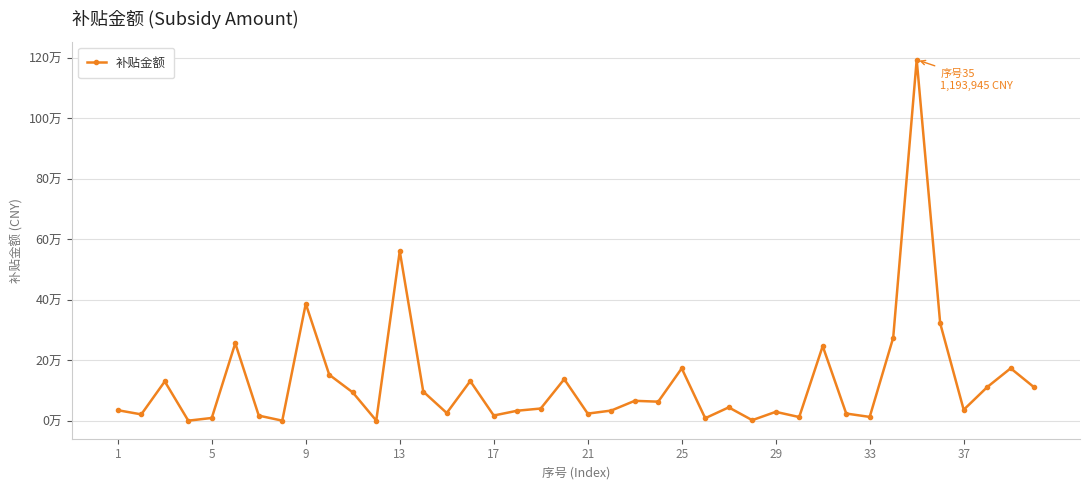

Is this an area chart (filled region under the line)?

No